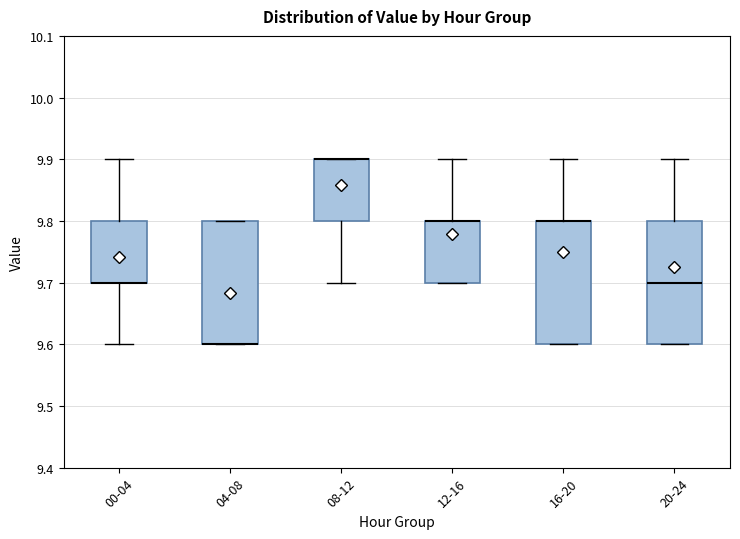

Where is the lower edge of the box for 08-12 on the y-axis? The values are not printed on the chart, so give them approximately, as read against the axis.

9.8